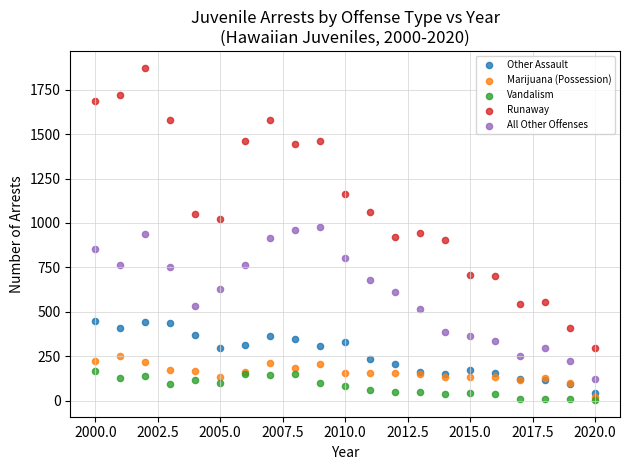

Which series has the widest spread of Y values?

Runaway